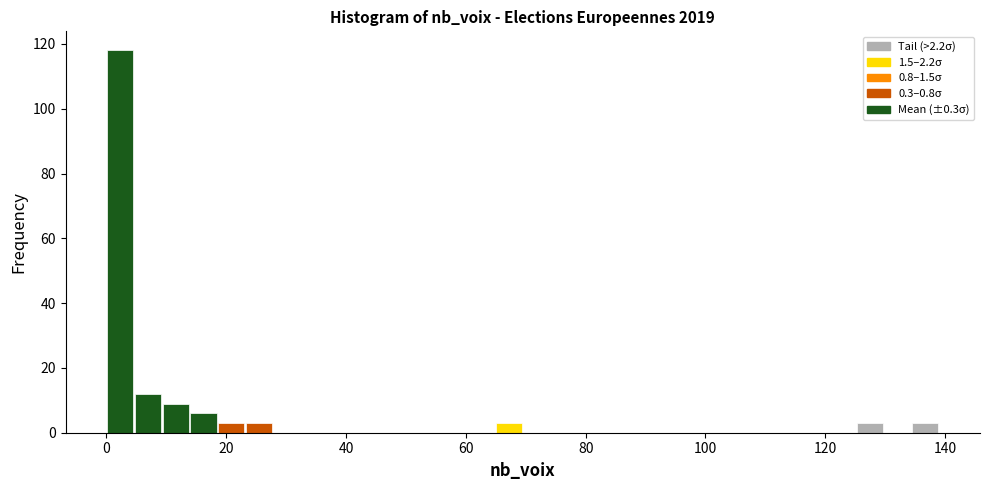

Read against the x-axis, roughly where is the centre of the tallest bar?

2